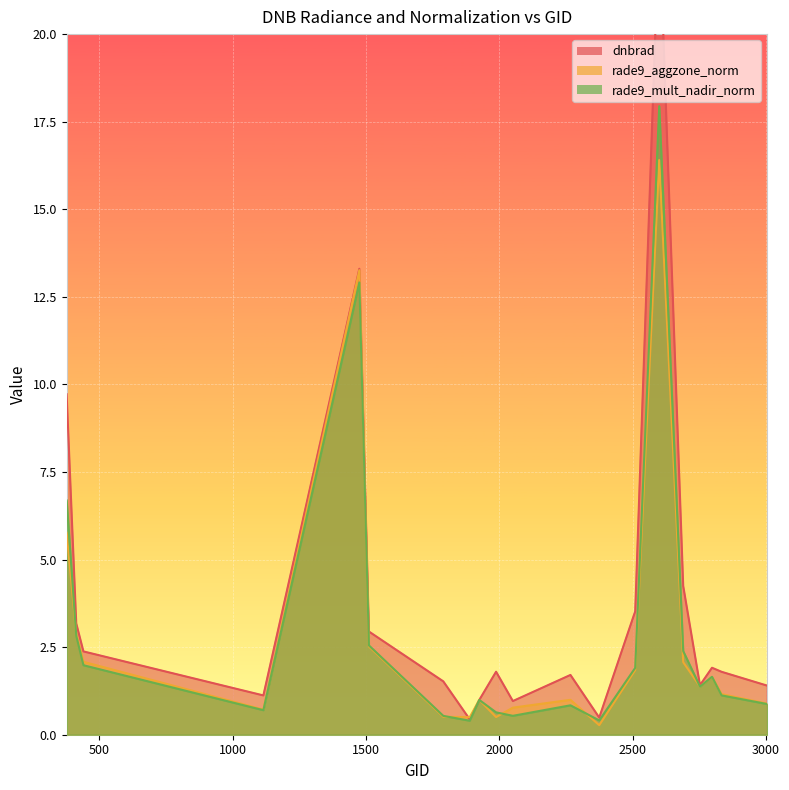

True or false: rade9_mult_nadir_norm has more than 0 points higher than both neighbors.

True